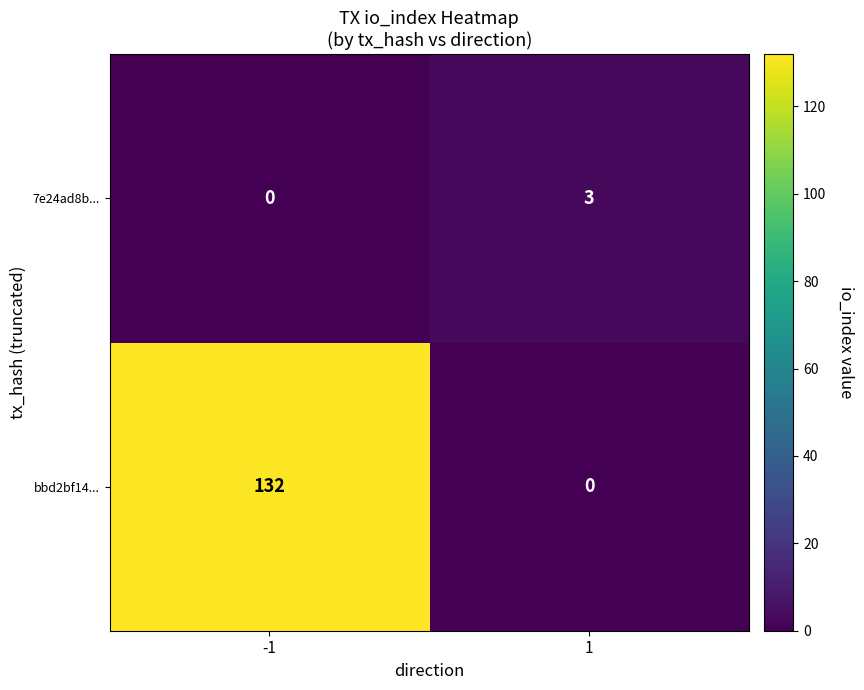

Count the number of categories in the chart.

2